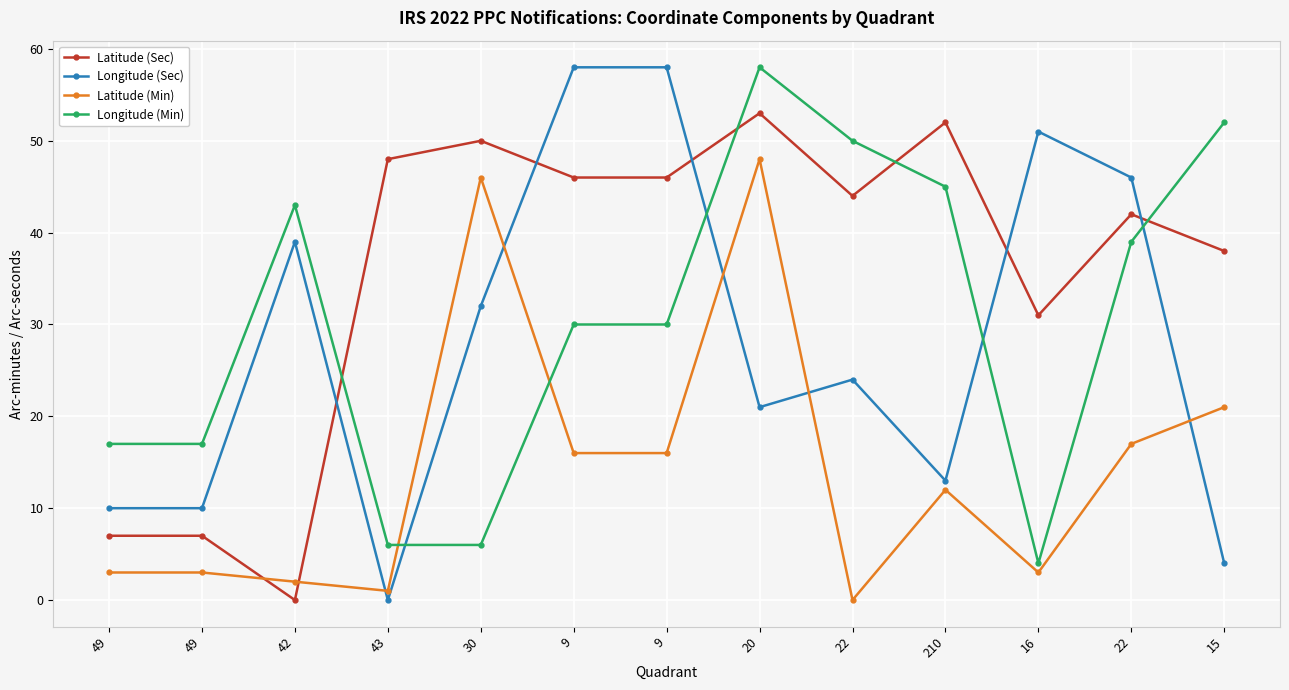

What is the label of the 5th point from the right?

22